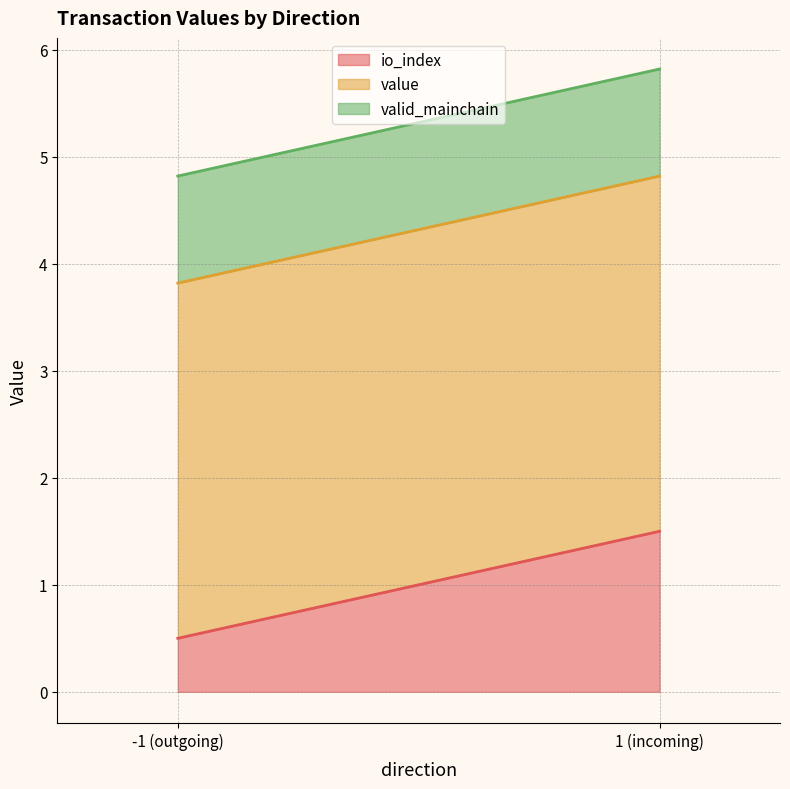

Does the chart have visible grid lines?

Yes